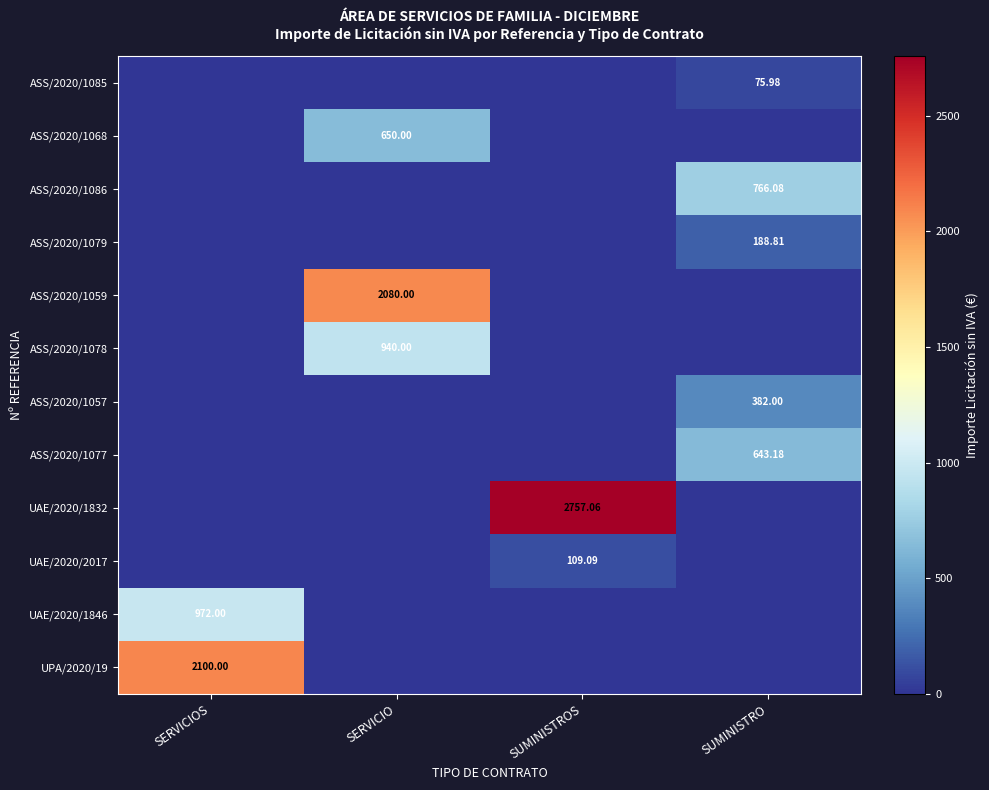

The ASS/2020/1057 series shows 382.0 at SUMINISTRO. True or false?

True